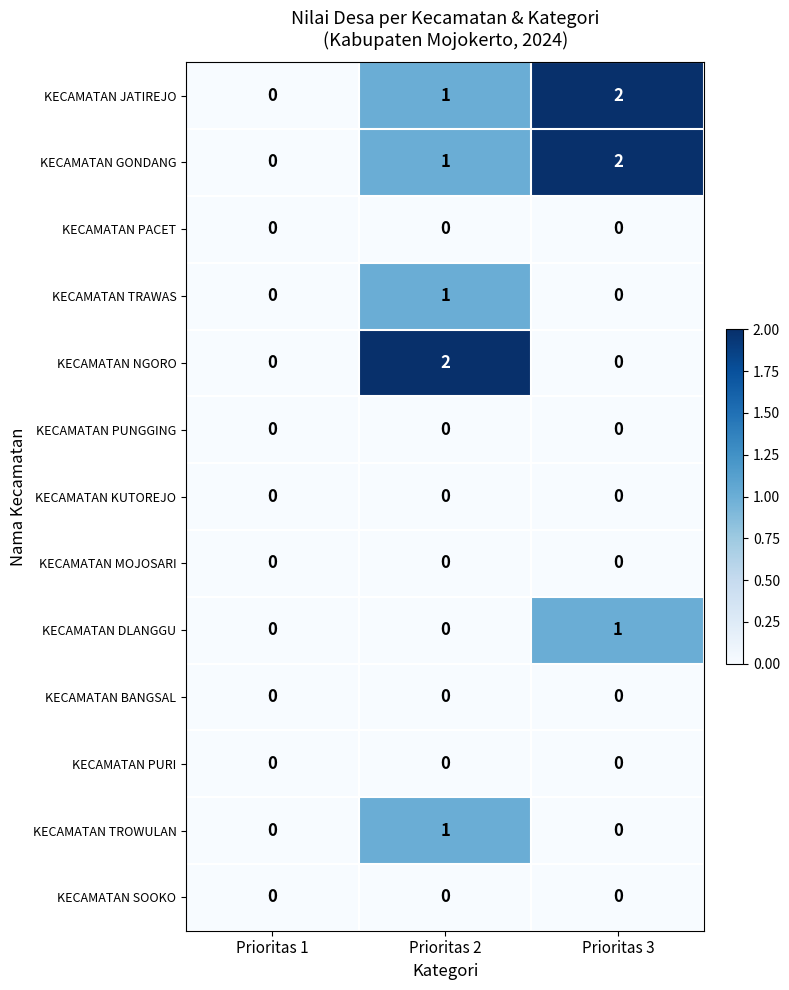

What is the greatest value displayed?

2